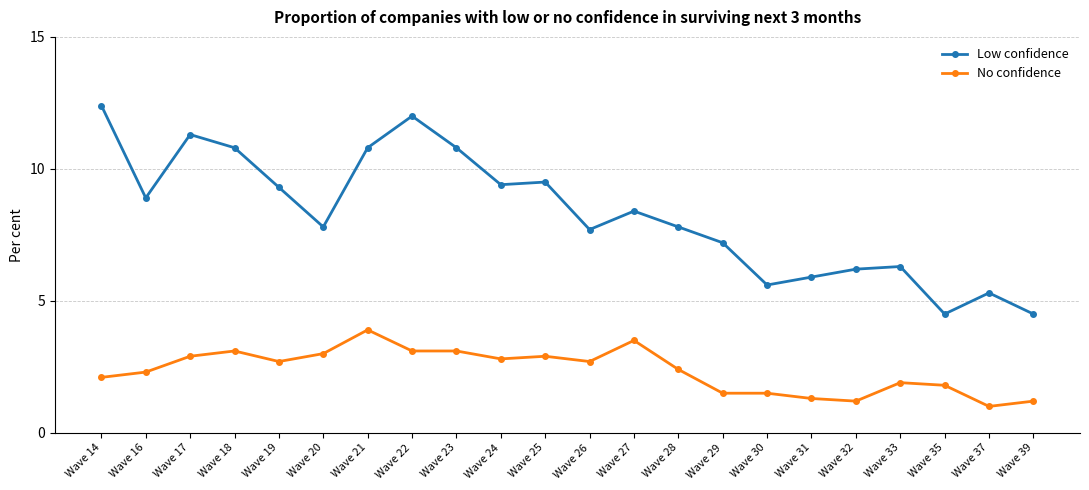

At which category does Low confidence reach its first local valley?

Wave 16